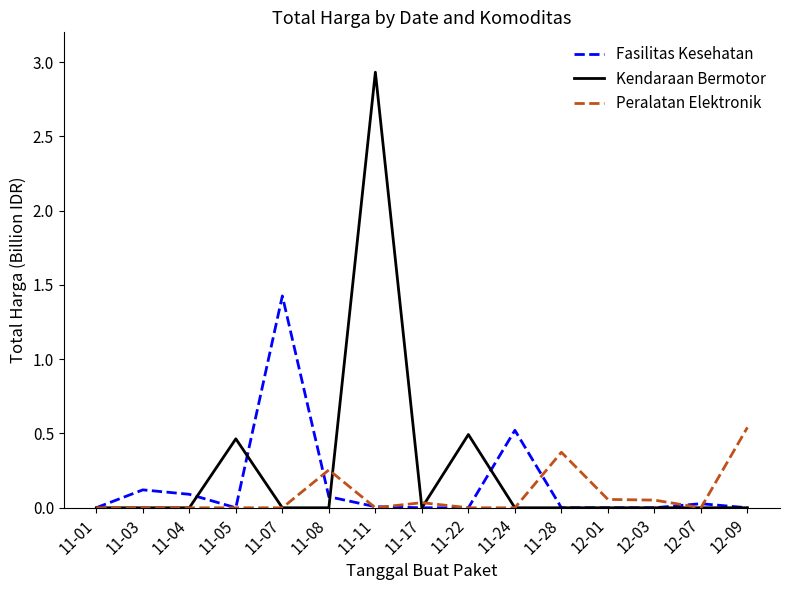

The value of Fasilitas Kesehatan at 11-03 is 0.1. True or false?

True